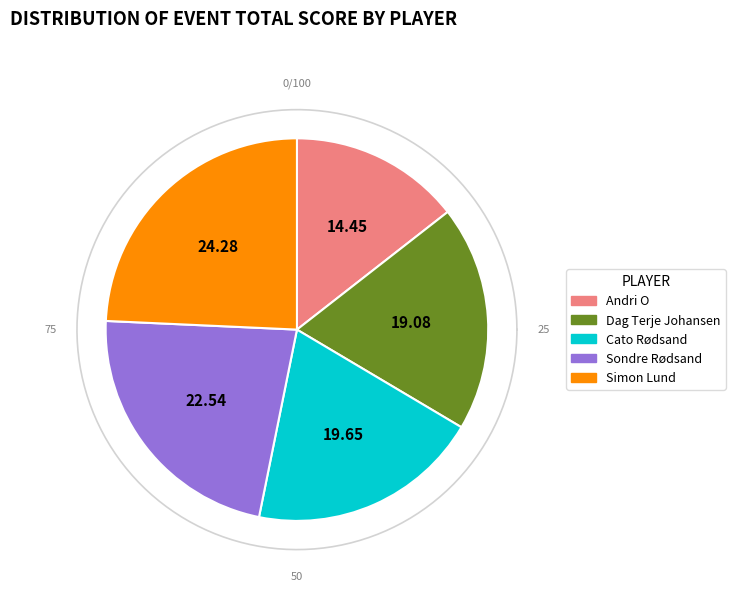

Is Cato Rødsand the majority of the pie?

No